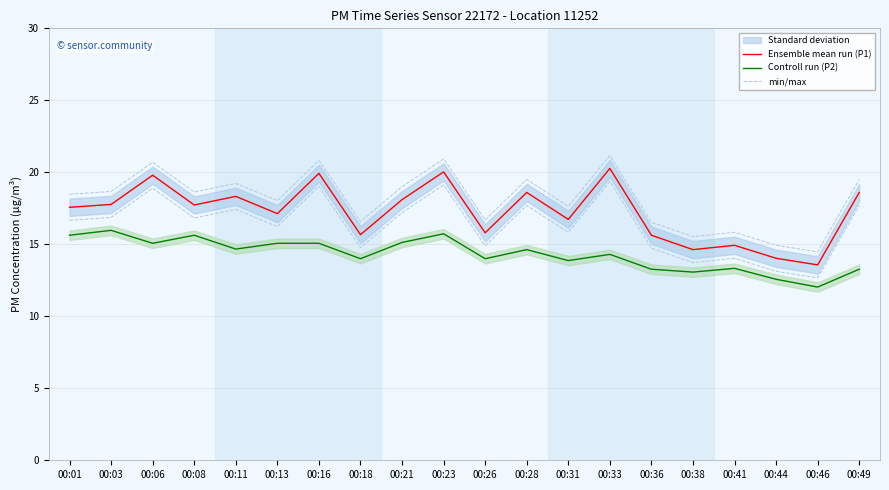

What is the value of the Ensemble mean run (P1) point at the 11th from the left?

15.8